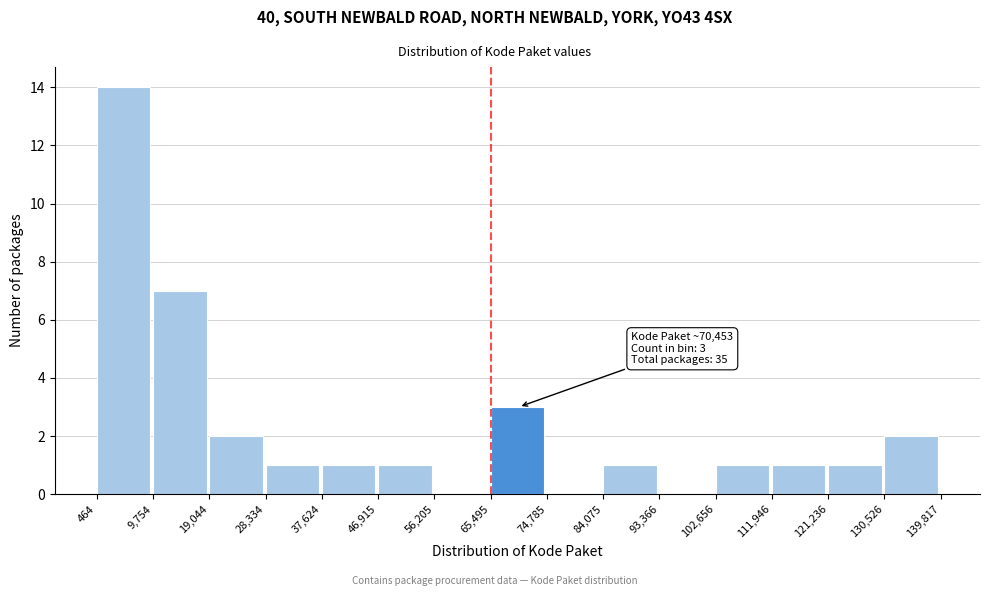

Over which range of the x-axis is the bar tallest?

464 to 9,754